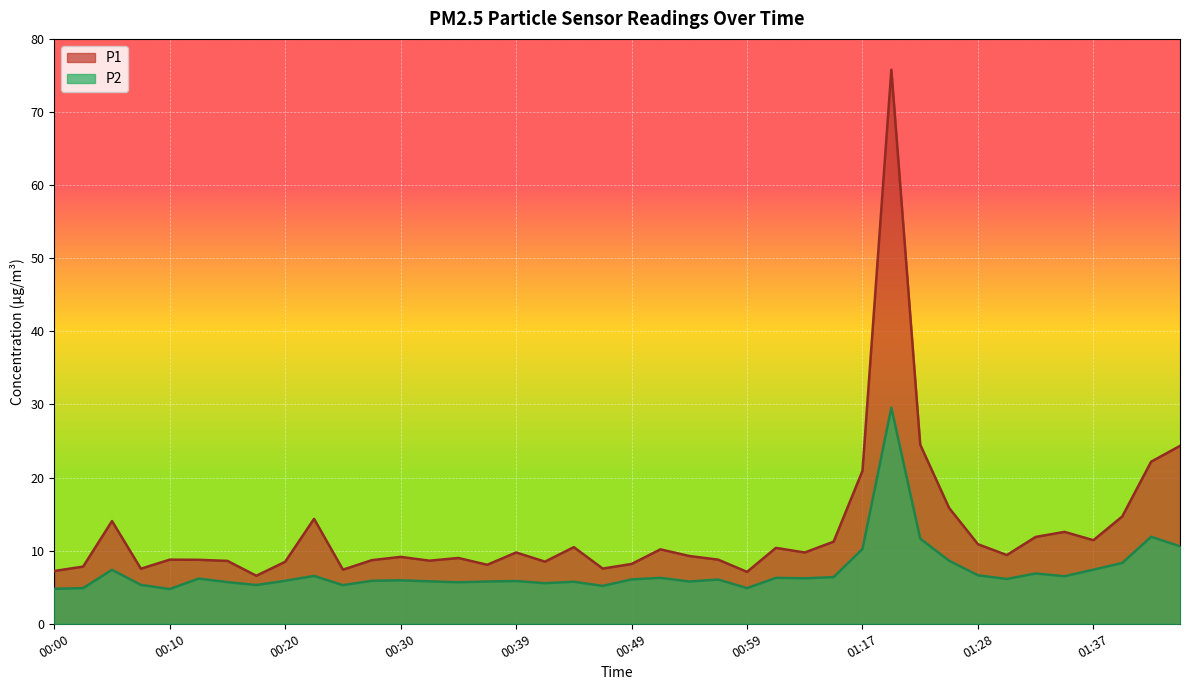

At how many categories does at least one series exceed 21?

4